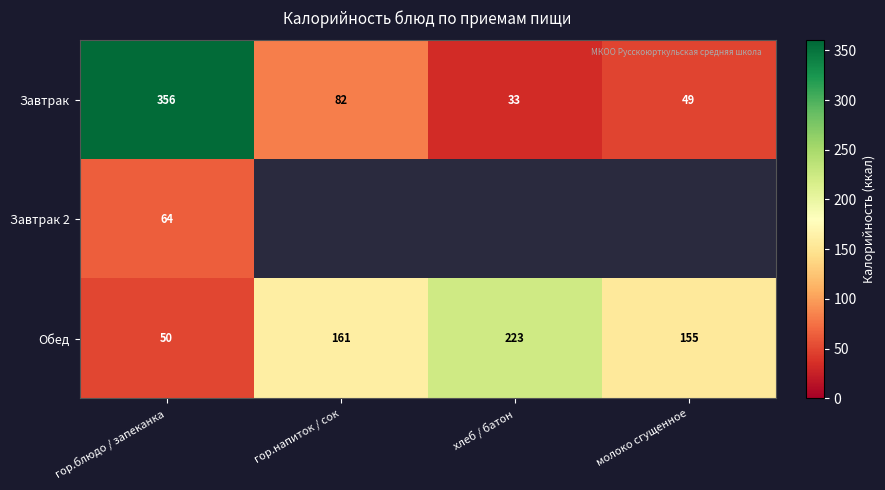

At how many categories does at least one series exceed 352?

1